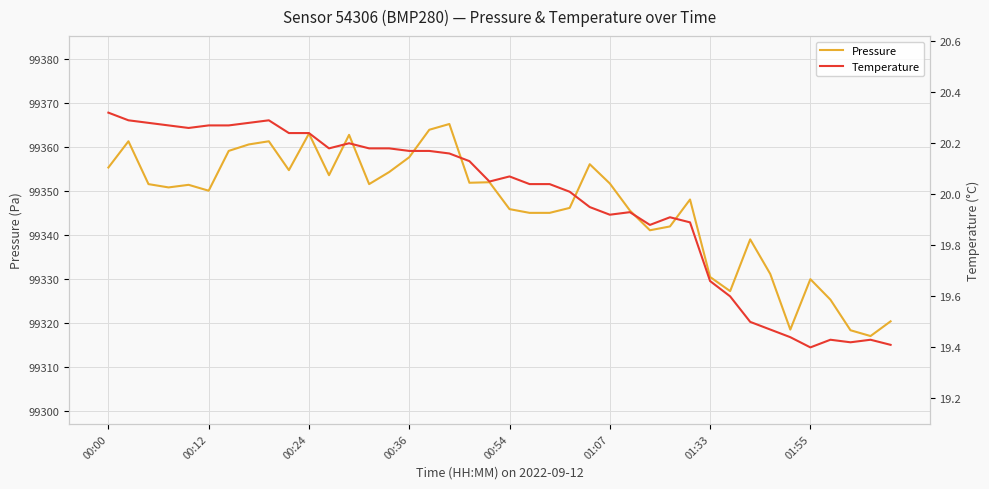

Which series has the largest range (max minus min)?

pressure